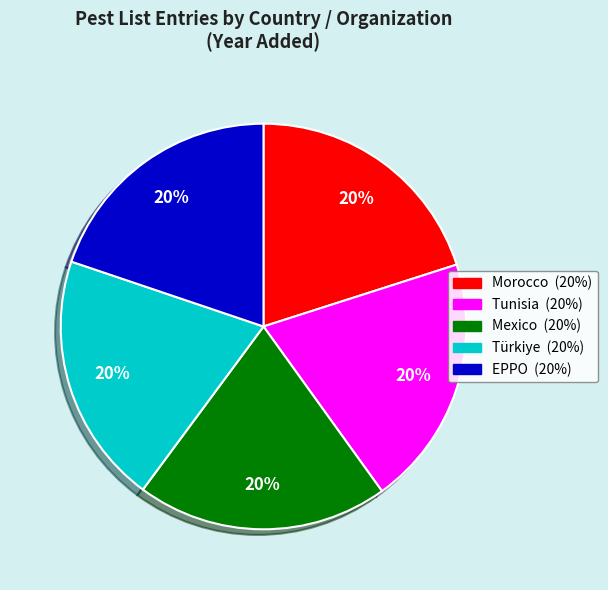

Do EPPO and Morocco together represent more than half of the pie?

No